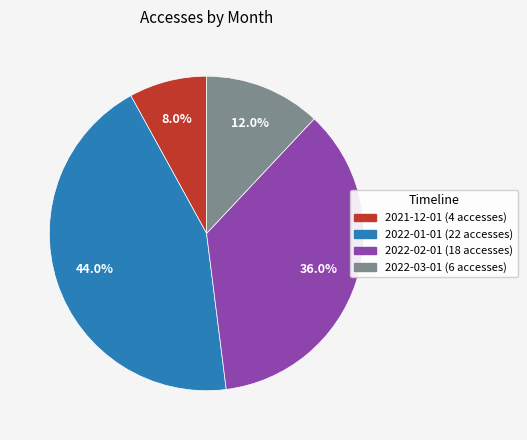

Is it true that 2022-02-01 is 36% of the pie?

True